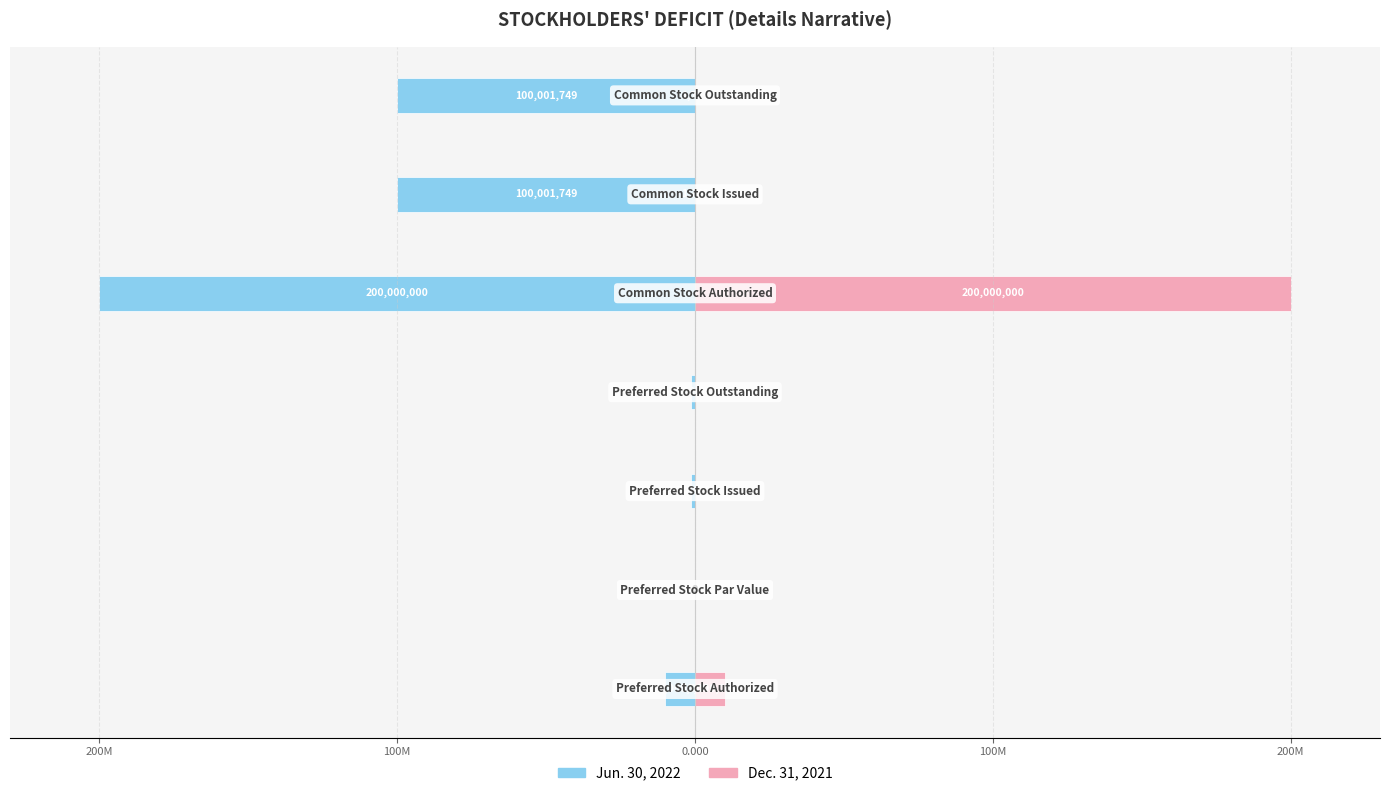

The Jun. 30, 2022 series shows -0.0 at 200M. True or false?

True